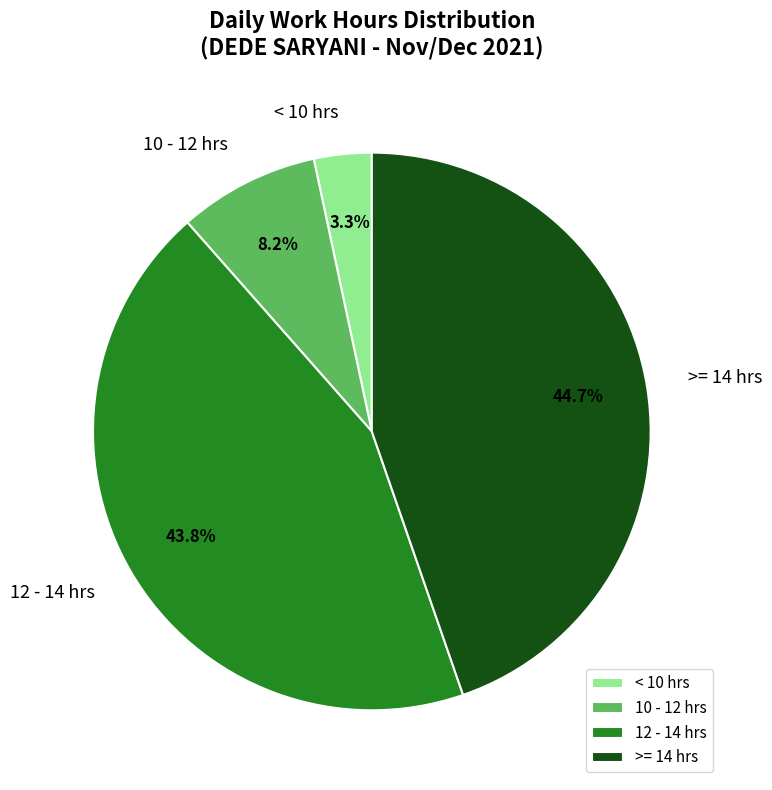

How many segments does this pie chart have?

4